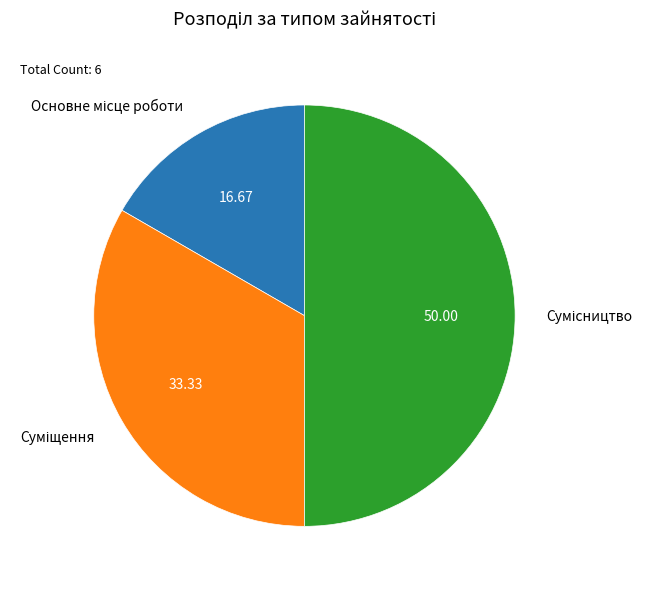

Is it true that Основне місце роботи is 7% of the pie?

False